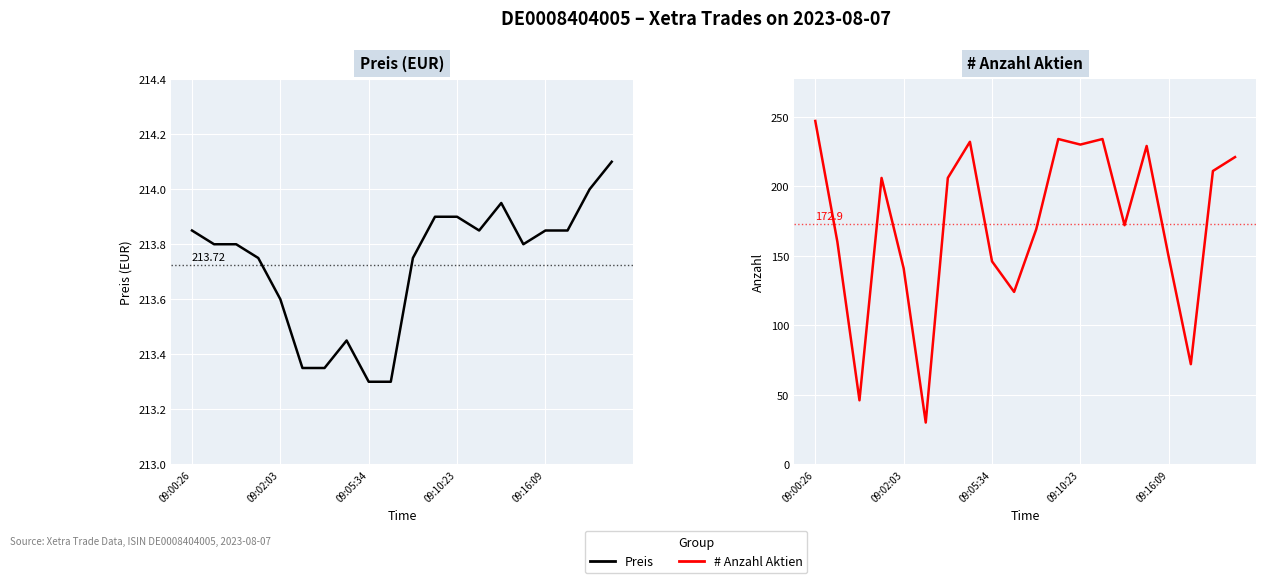

What are all the series names shown in the legend?

Preis, # Anzahl Aktien